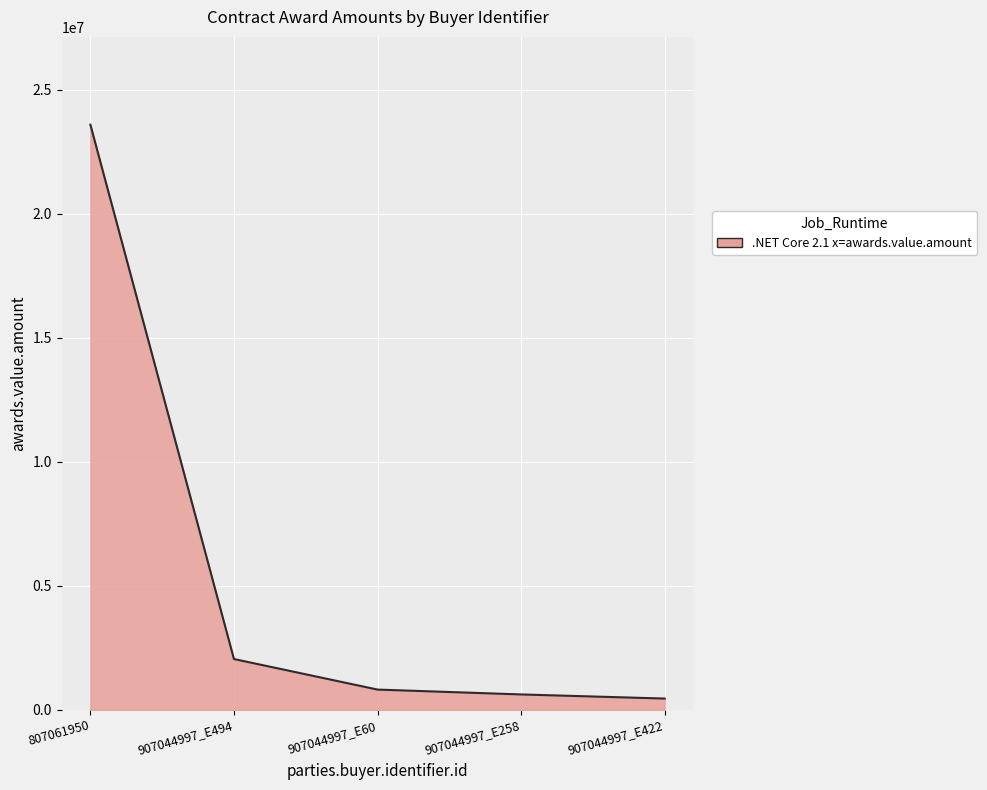

True or false: the data has more than 1 interior local peaks.

False